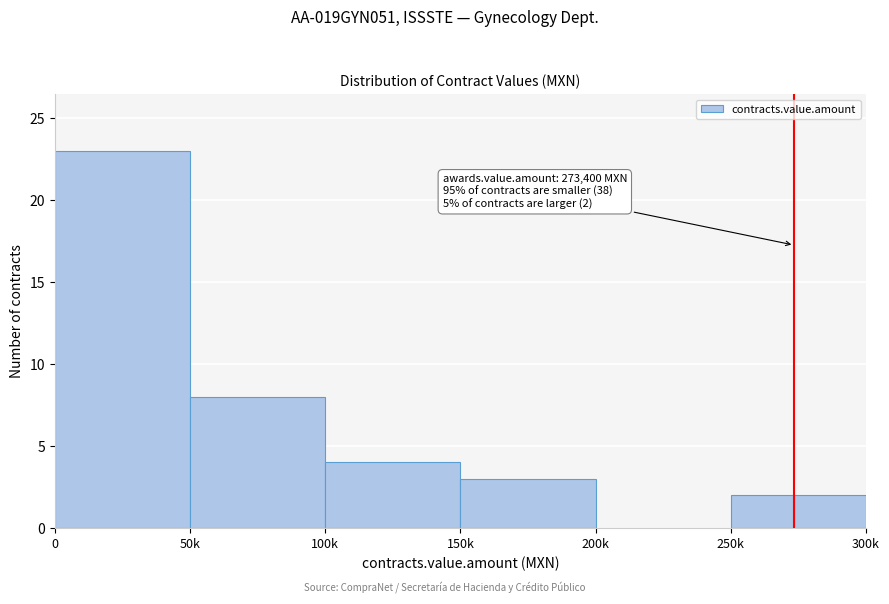

Reading right to left, transcribe all the data shown in this chart.

250k=2	200k=0	150k=3	100k=4	50k=8	0=23